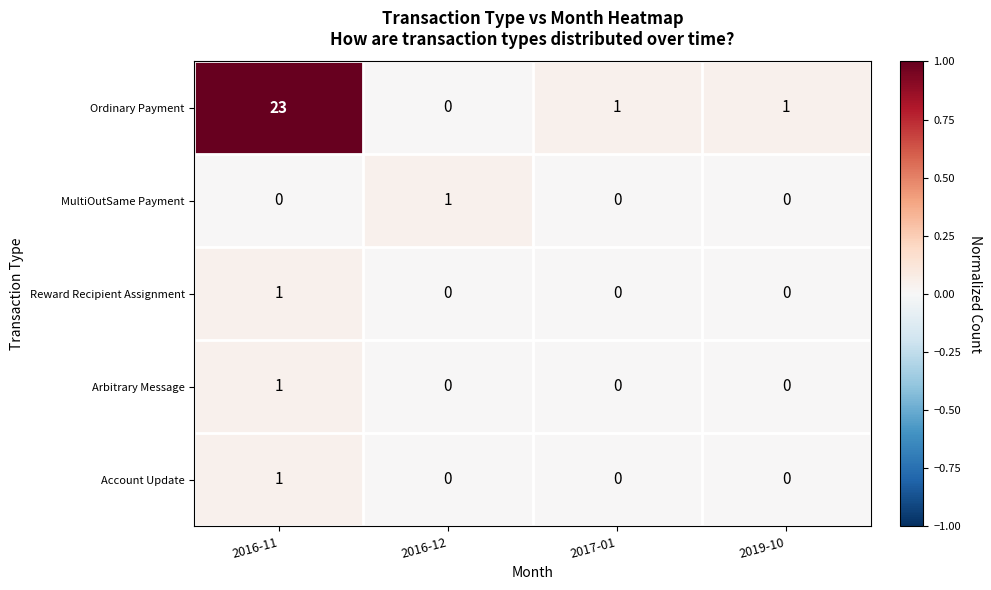

Which label corresponds to the largest value in the chart?

2016-11